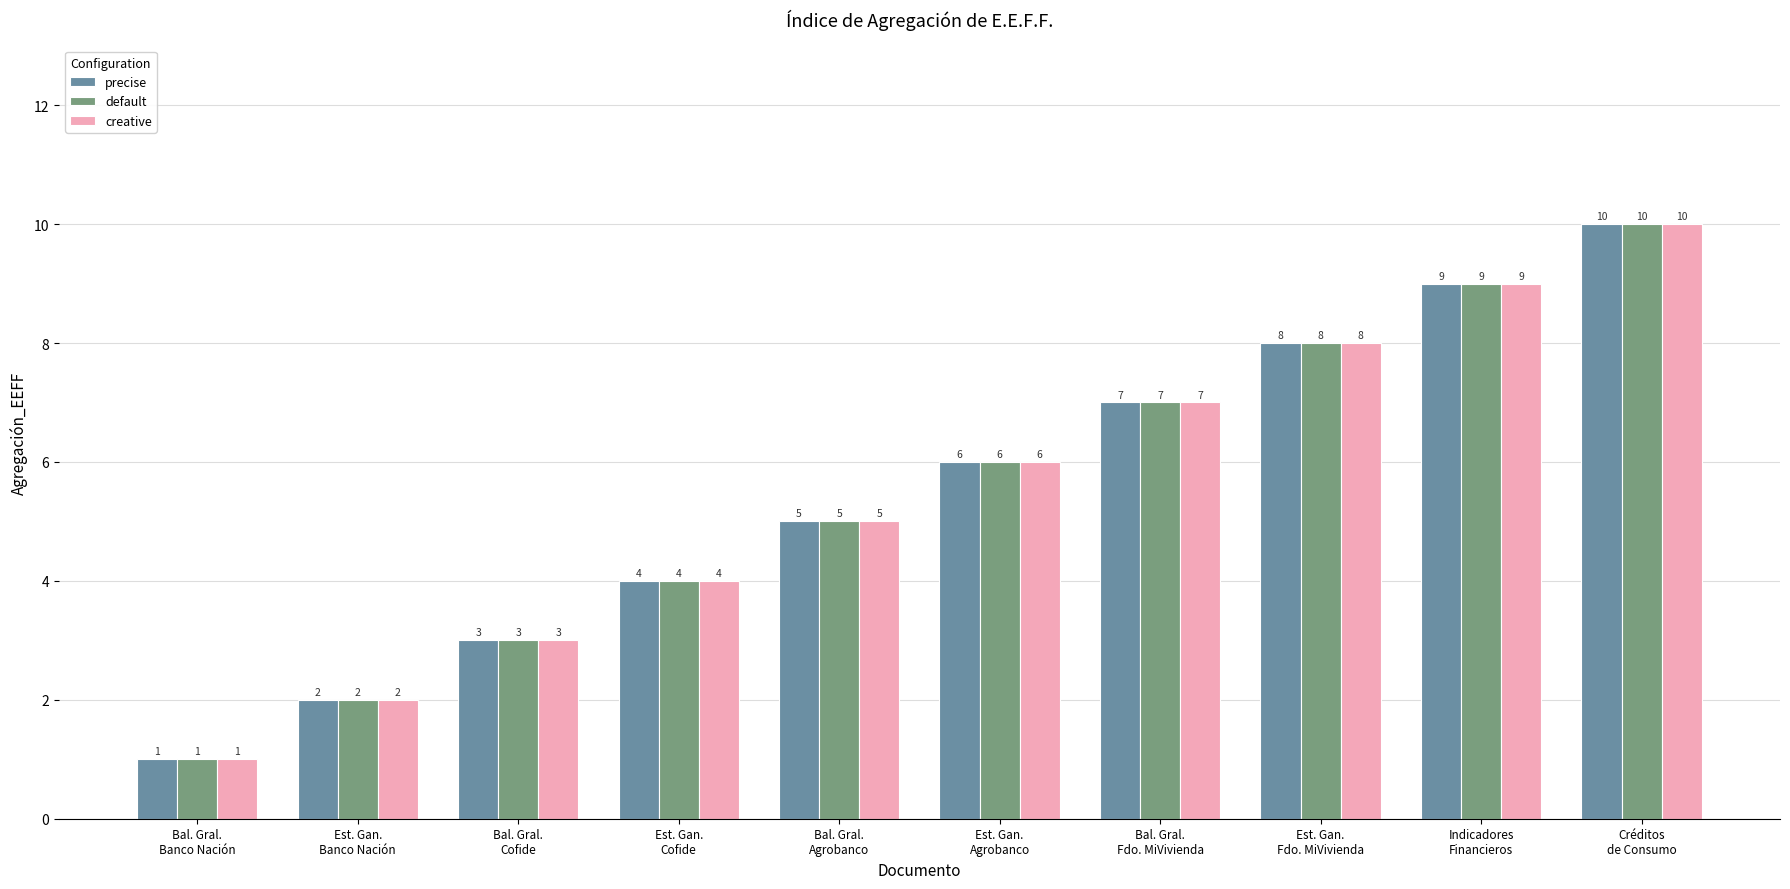

The default series shows 8 at Est. Gan.
Agrobanco. True or false?

False